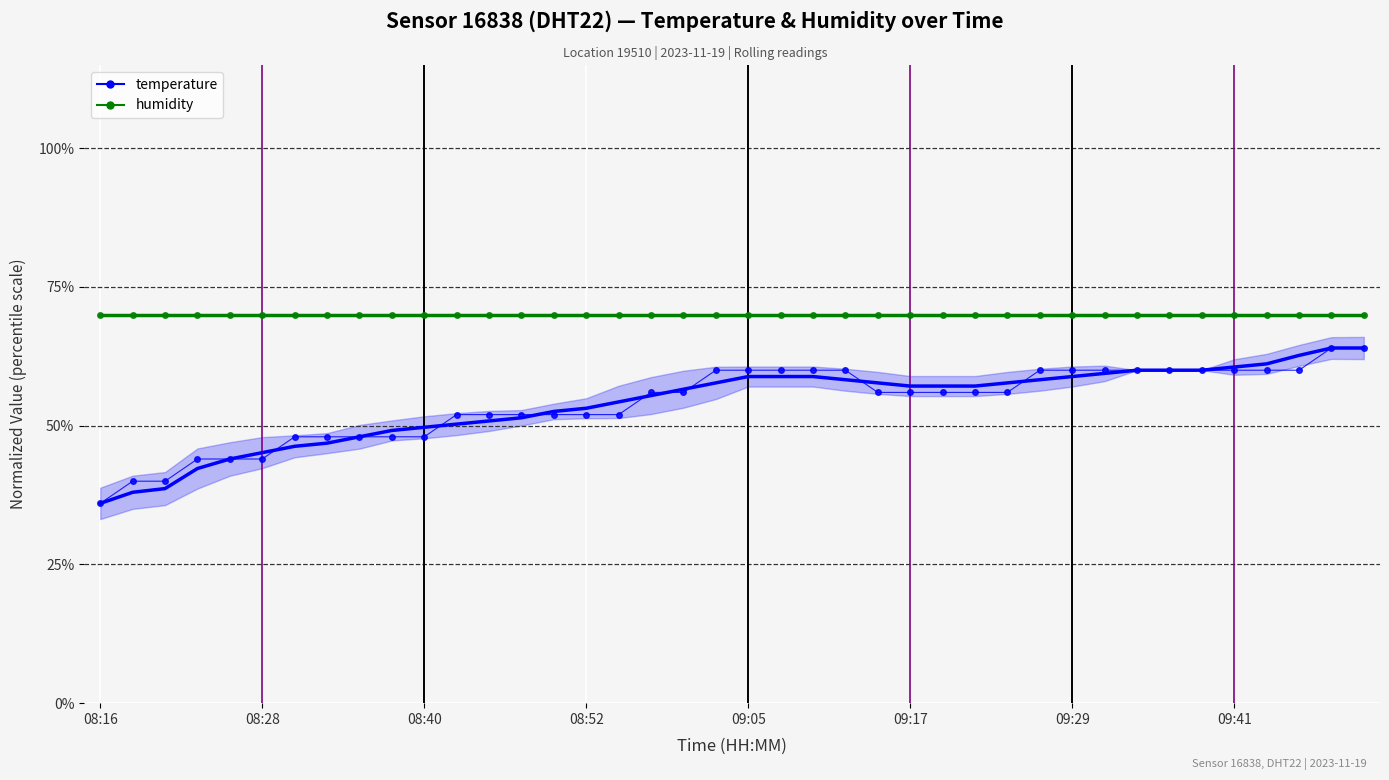

What is the average value of the humidity series?

70.0